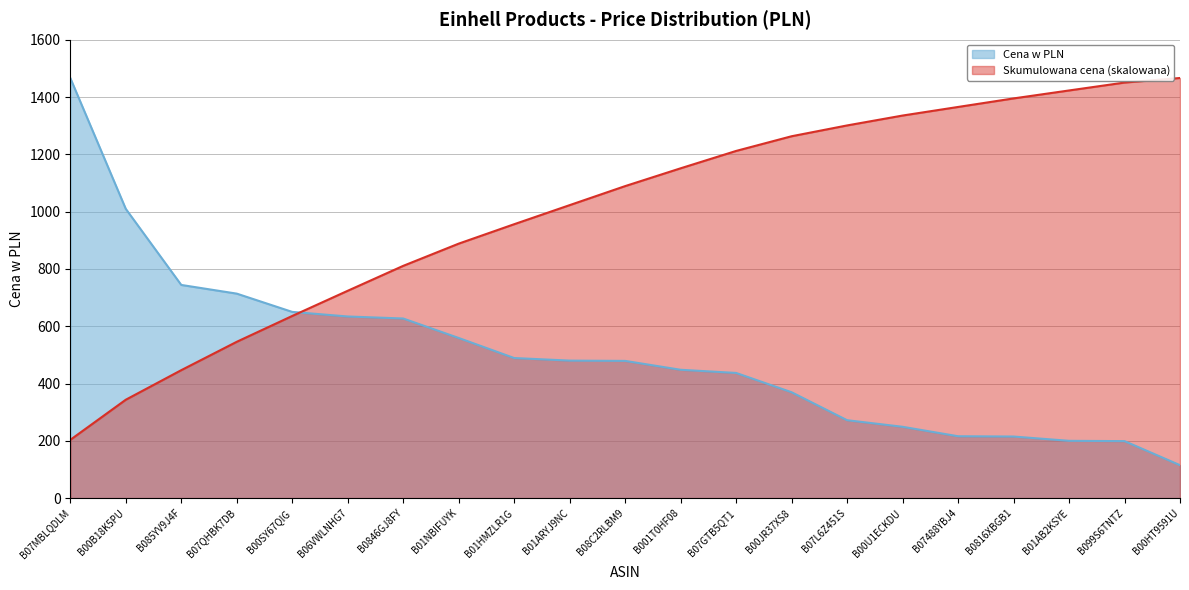

The chart shows a value of 760.3 at B07GTB5QT1. True or false?

False